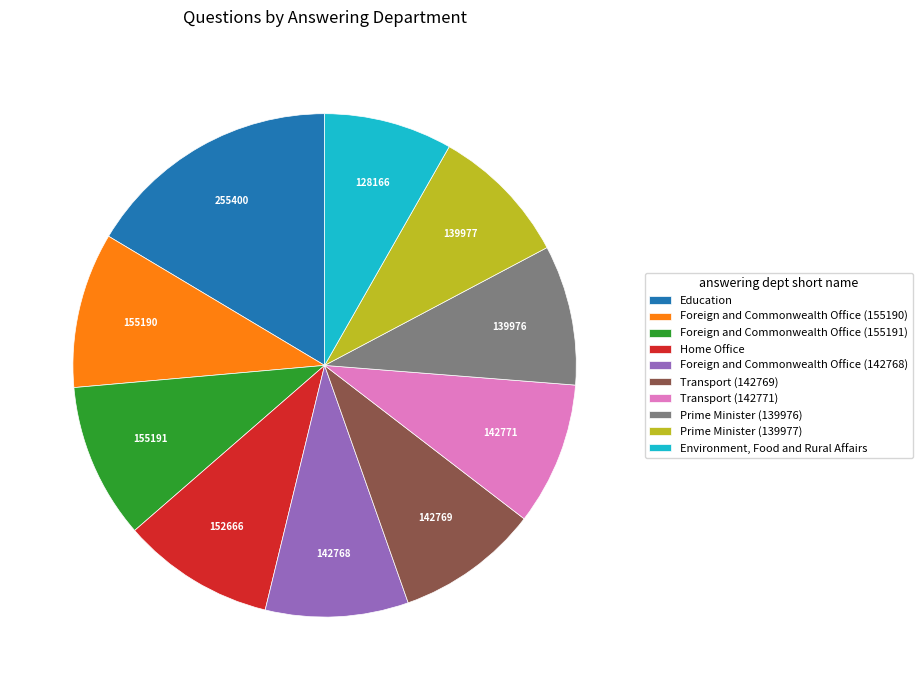

Which category has the biggest portion of the pie?

Education